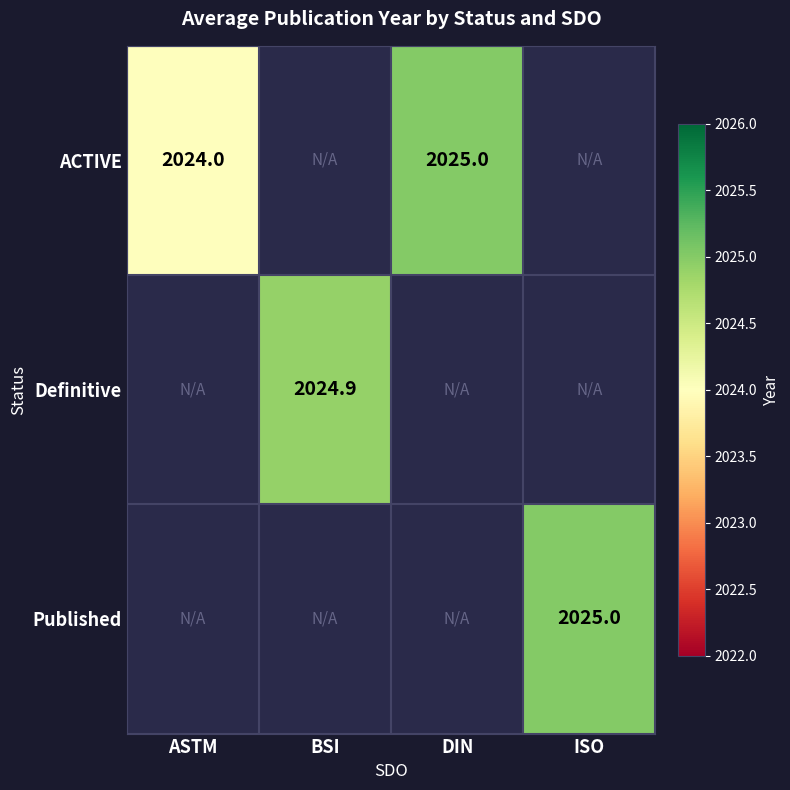

The ACTIVE series shows 2719.1 at ASTM. True or false?

False